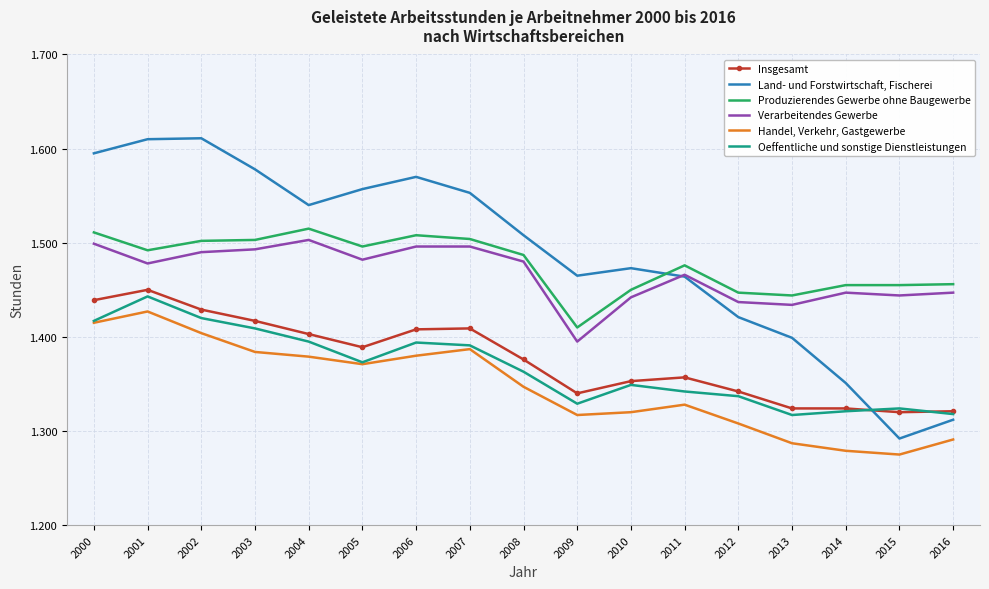

At which category does Land- und Forstwirtschaft, Fischerei reach its first local valley?

2004